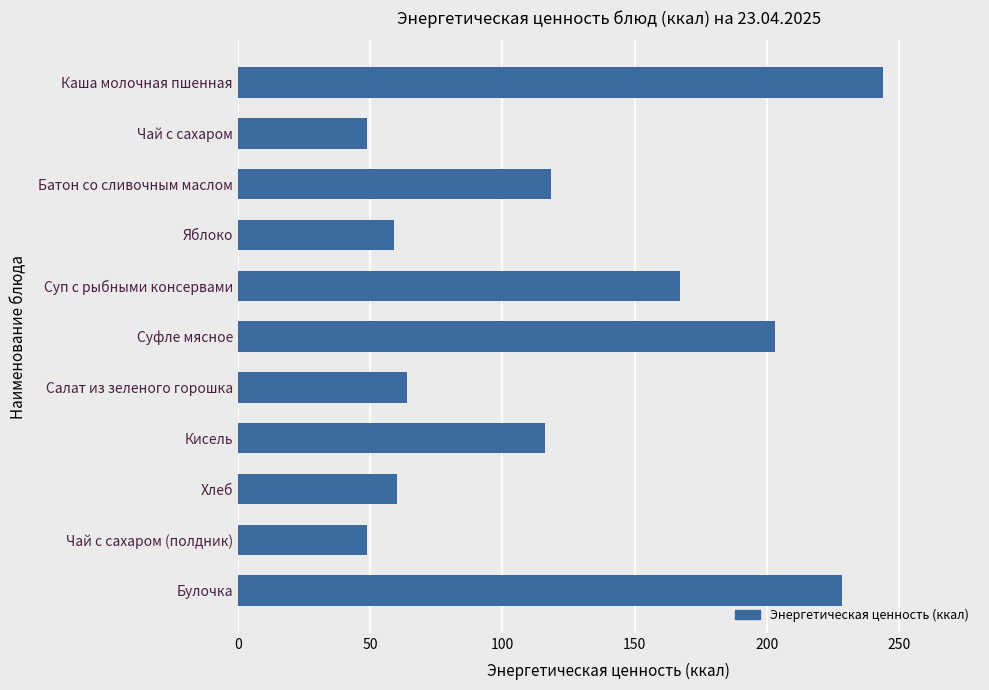

Which has a higher value, Хлеб or Суп с рыбными консервами?

Суп с рыбными консервами